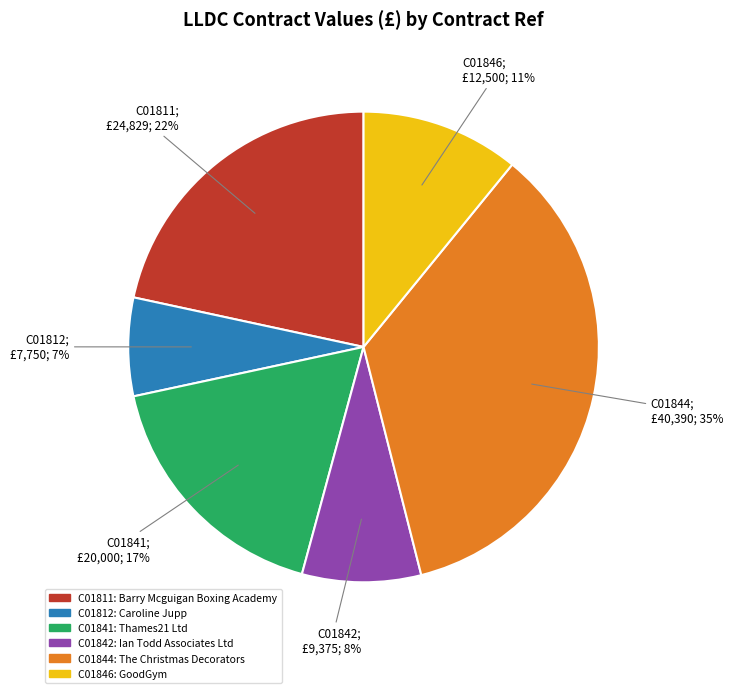

Count the number of slices in the pie.

6